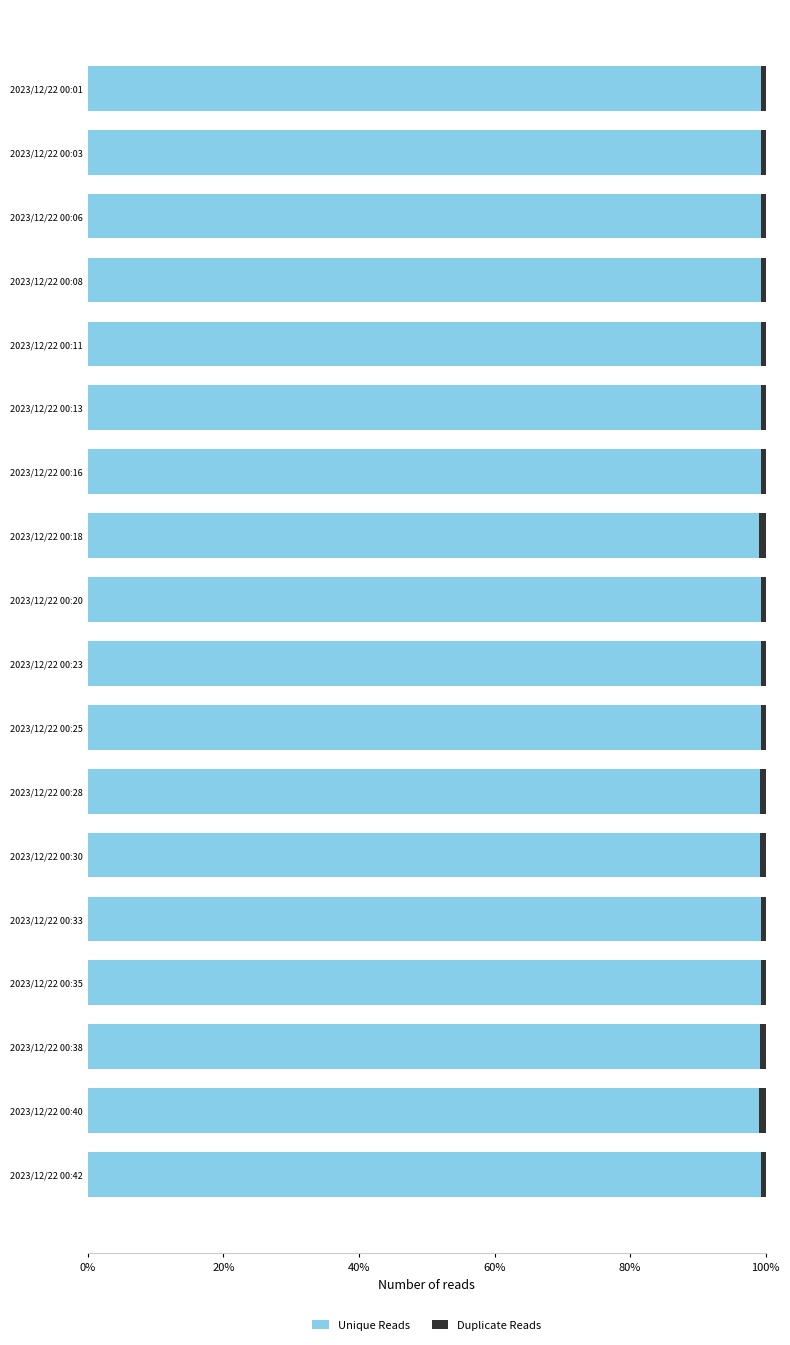

What is the sum of all Unique Reads values?

1786.0